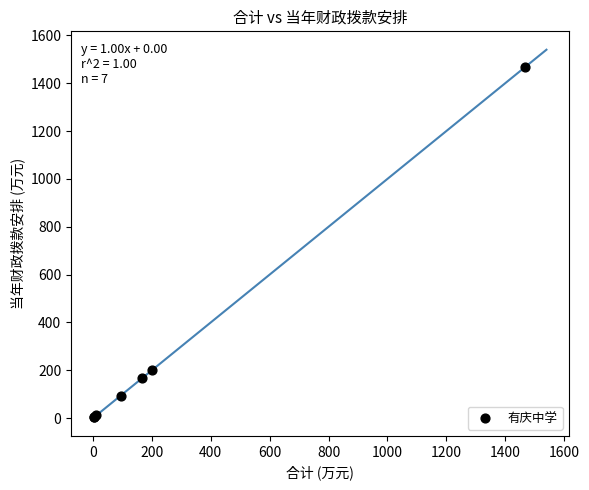

What Y value in the scatter plot is closest to 734?

202.2